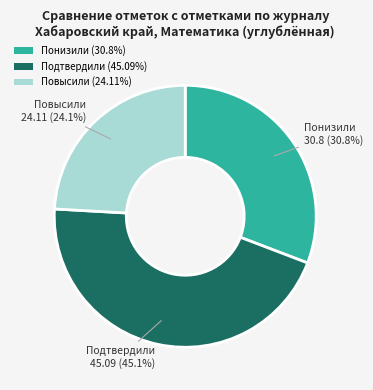

How much of the chart is everything except Понизили (30.8%)?

69.2%